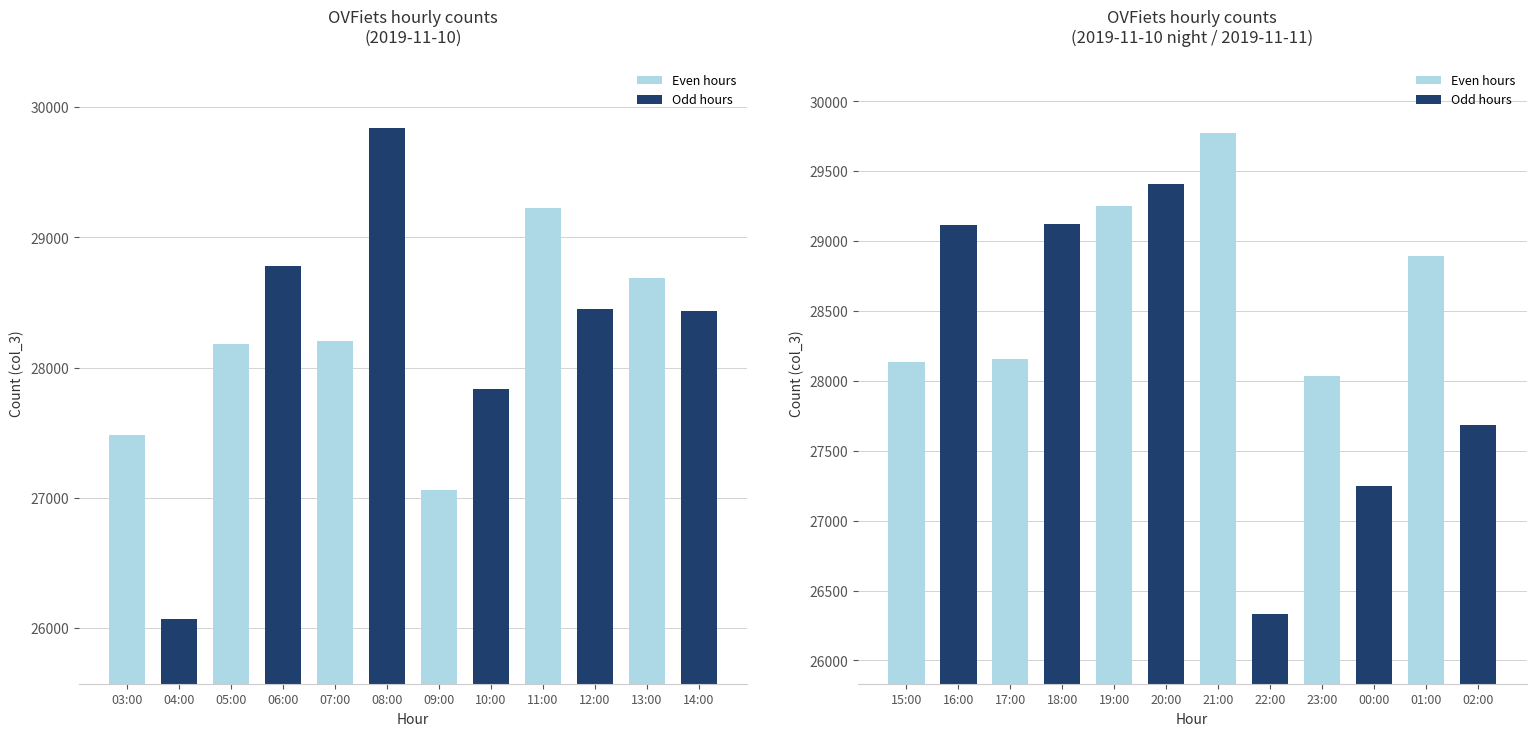

What is the value of the 20th bar from the left?

26333